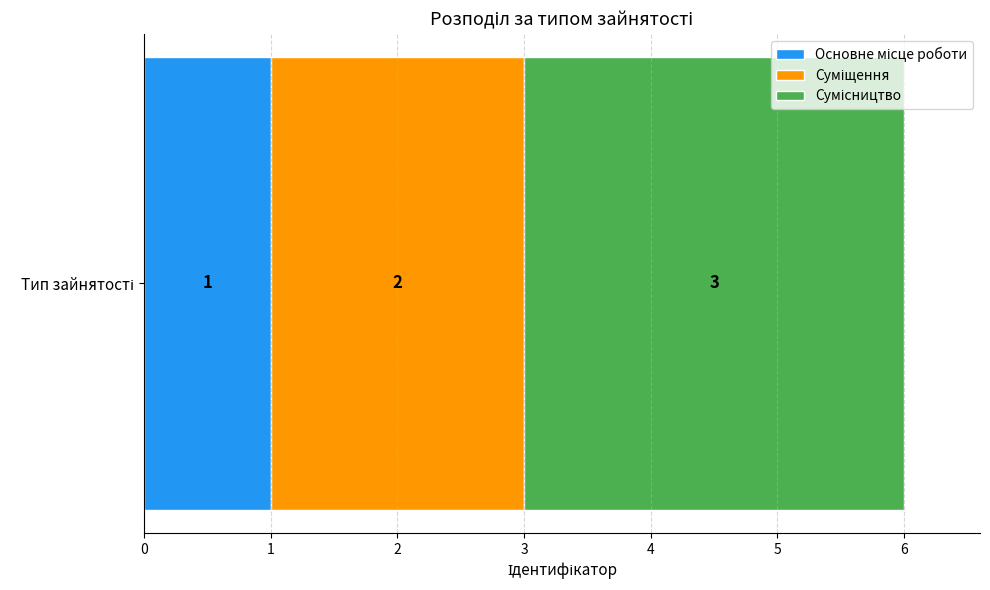

How many distinct data groups are displayed?

3